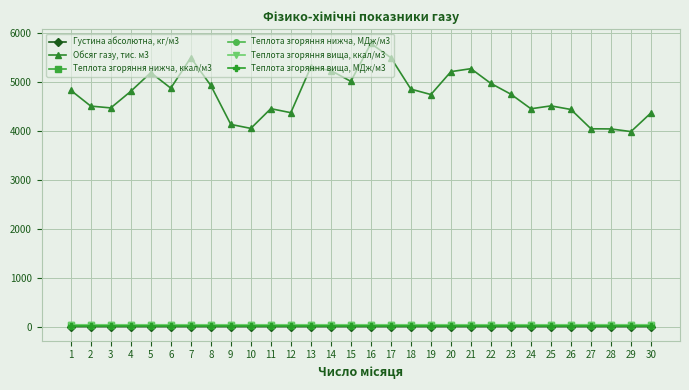

What is the average value of the Обсяг газу, тис. м3 series?

4753.2